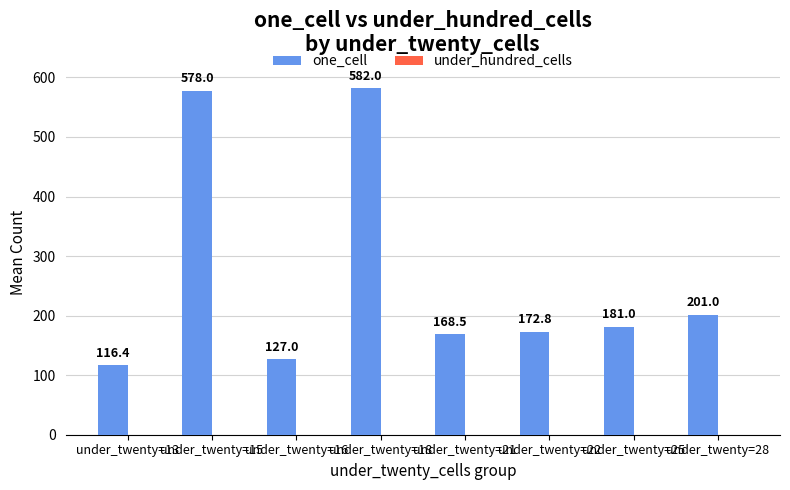

List the labels in order of value, smallest first.

under_twenty=13, under_twenty=16, under_twenty=21, under_twenty=22, under_twenty=25, under_twenty=28, under_twenty=15, under_twenty=18